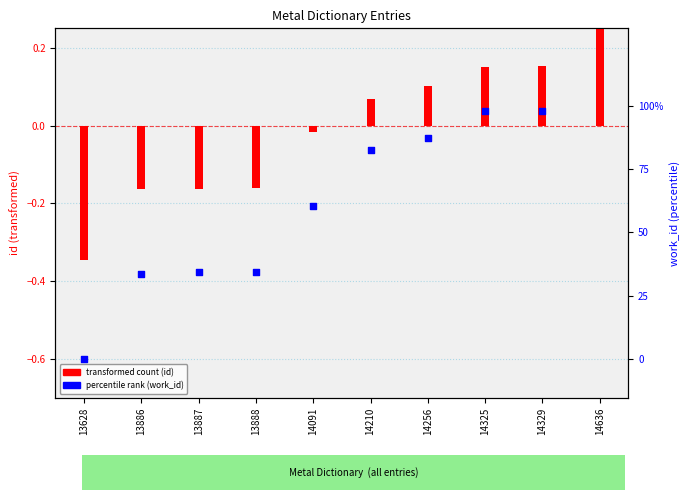

Which series has the widest spread of Y values?

percentile rank (work_id)